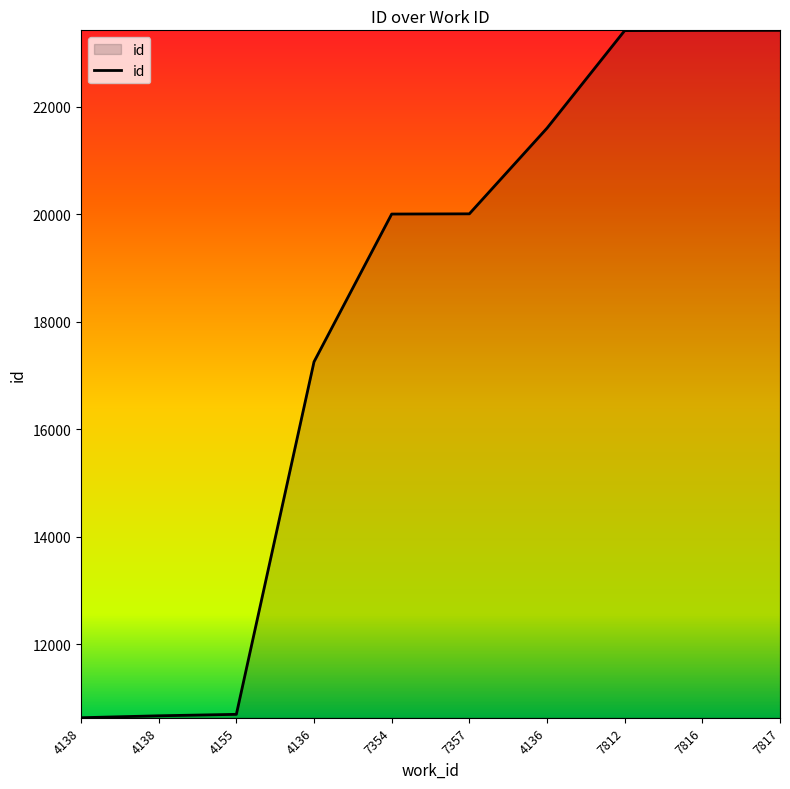

What is the change in value from 4138 to 4136?

+6586